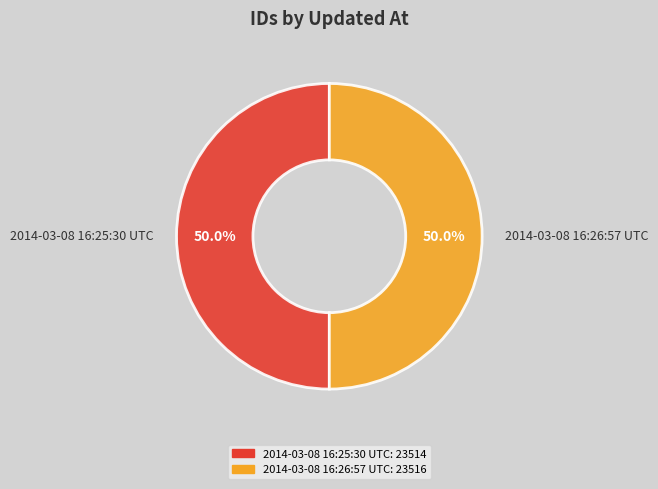

What is the total percentage of 2014-03-08 16:26:57 UTC and 2014-03-08 16:25:30 UTC?

100.0%